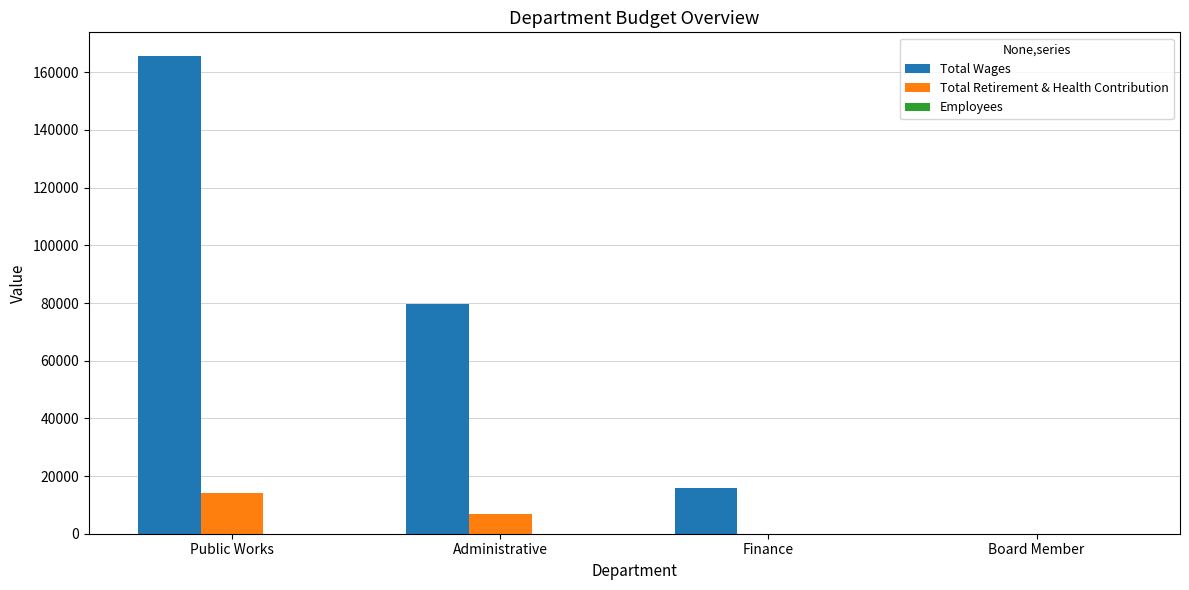

Which series has the largest total across all categories?

Total Wages